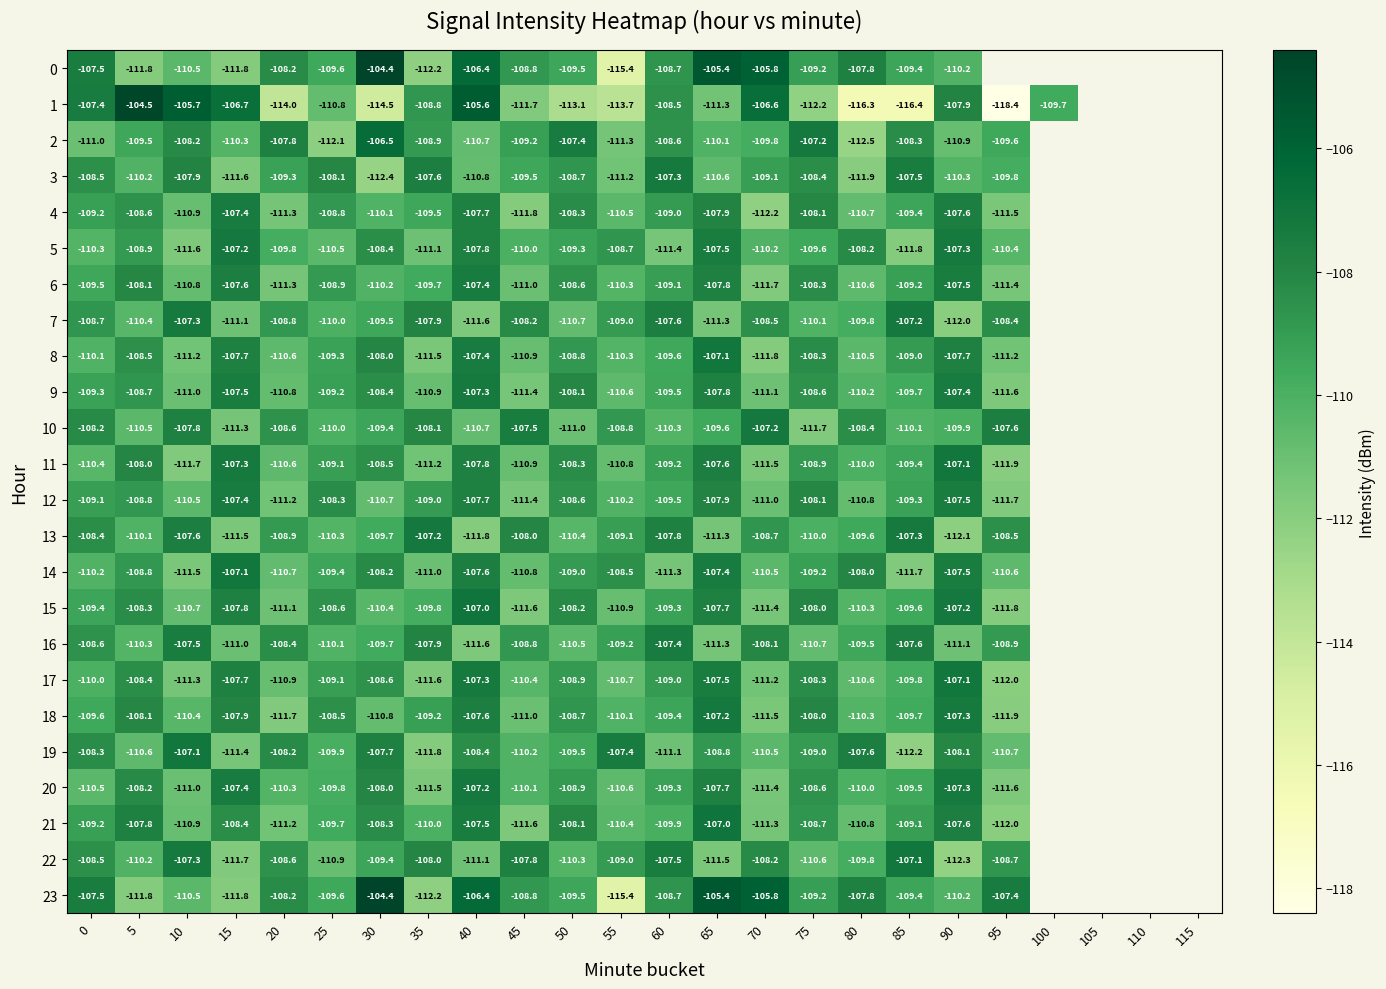

What is the difference between the 21 values at 35 and 25?

0.3